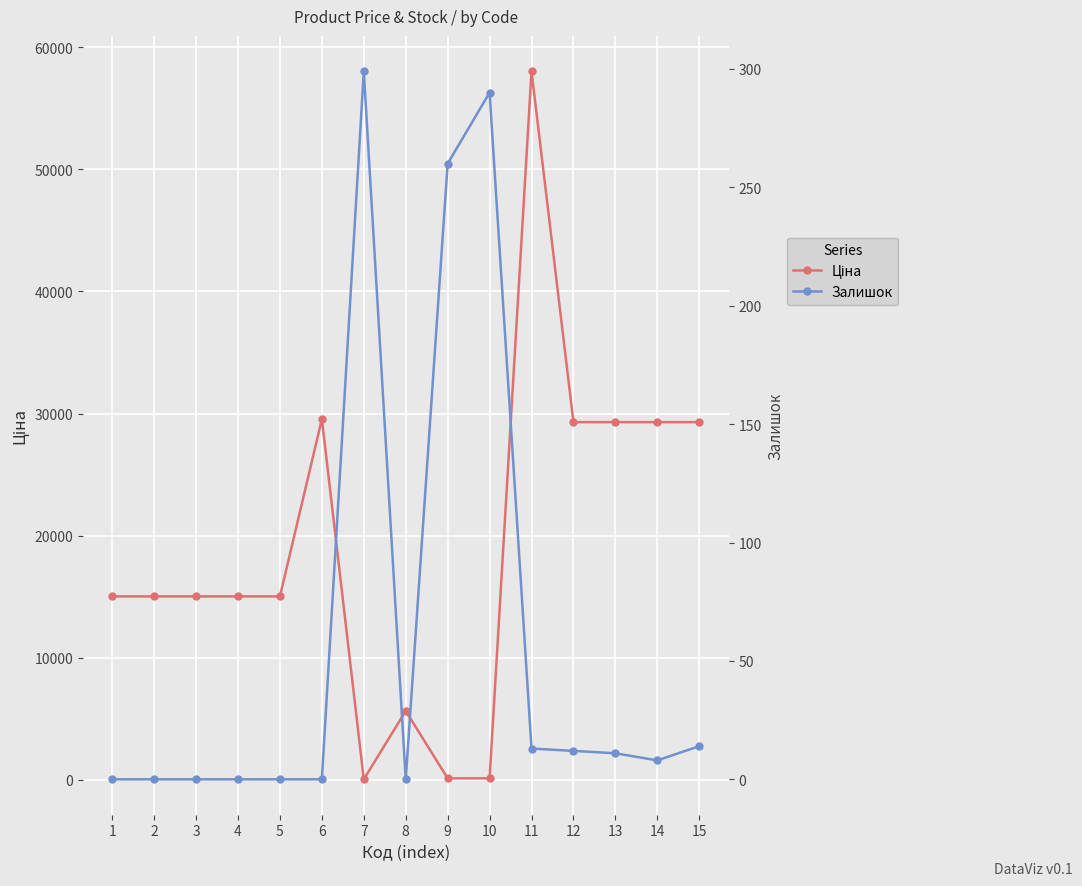

After their last crossing, which series has the higher values: Ціна or Залишок?

Ціна